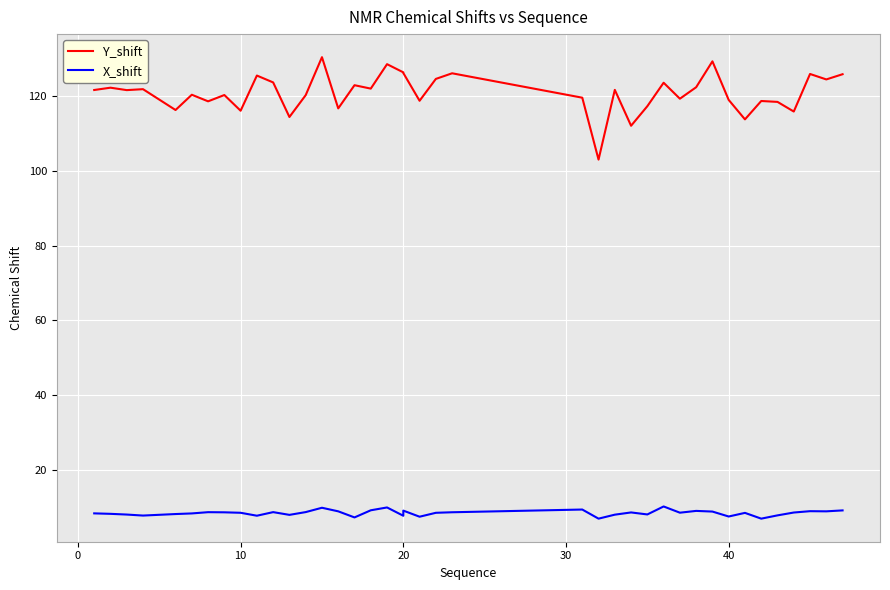

What are all the series names shown in the legend?

Y_shift, X_shift